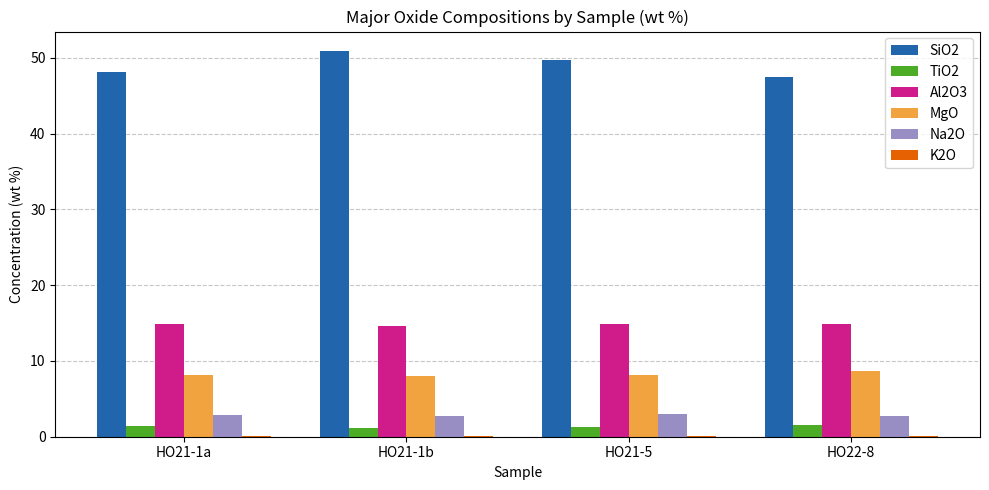

What is the maximum value for Al2O3?

14.9